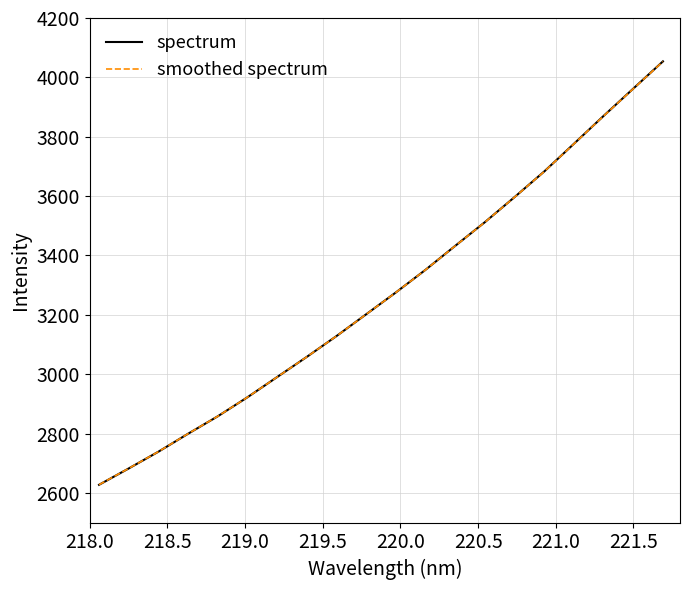

What is the sum of all spectrum values?

65522.2